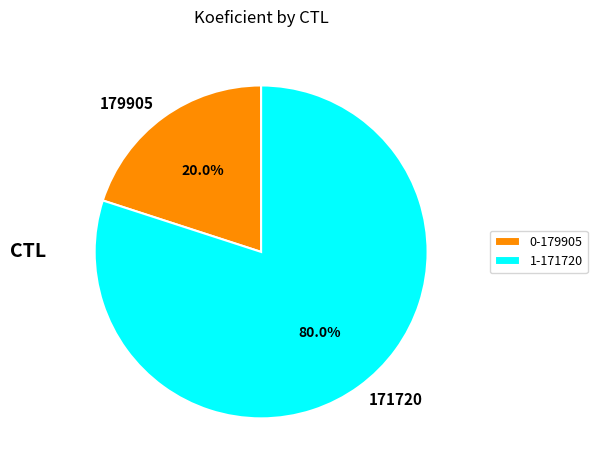

To the nearest percent, what is the combined percentage of 171720 and 179905?

100%